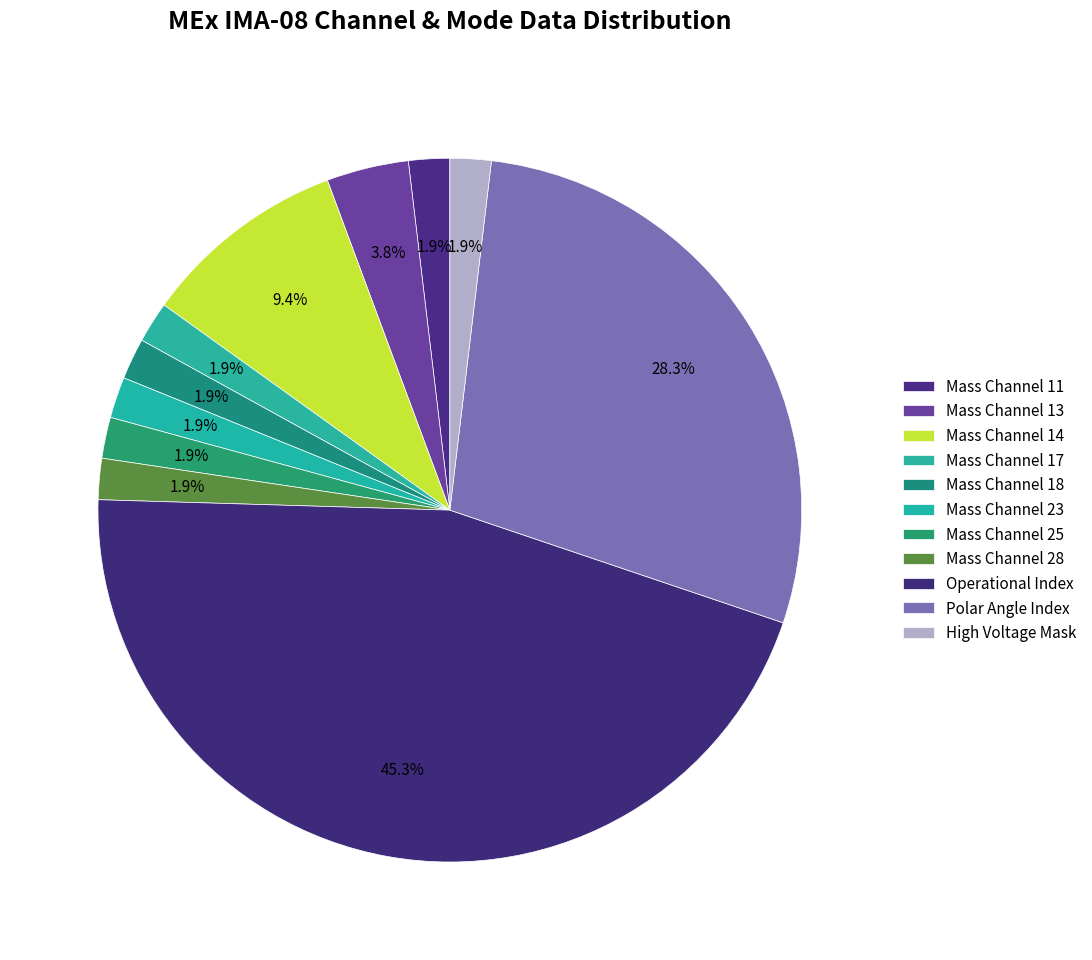

How many segments does this pie chart have?

11